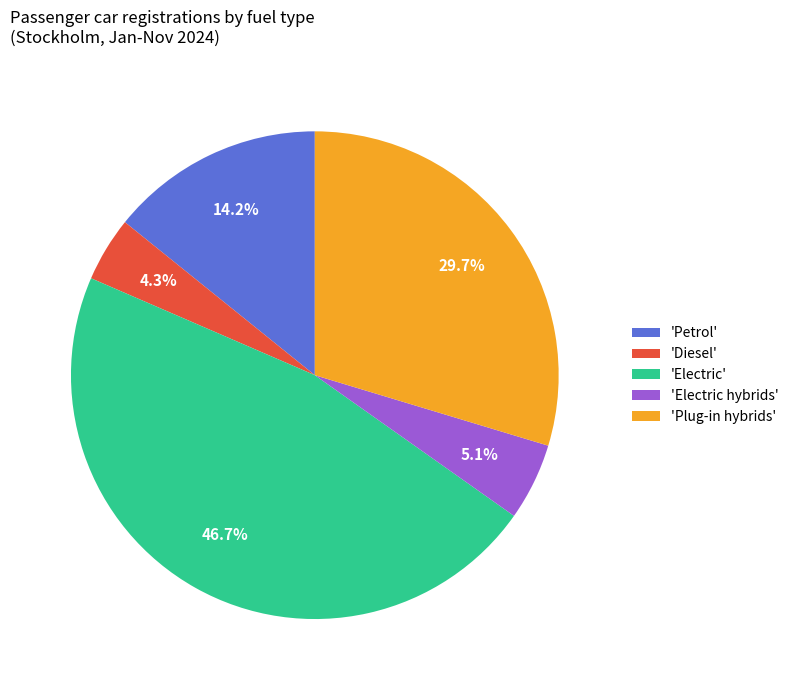

How many segments does this pie chart have?

5